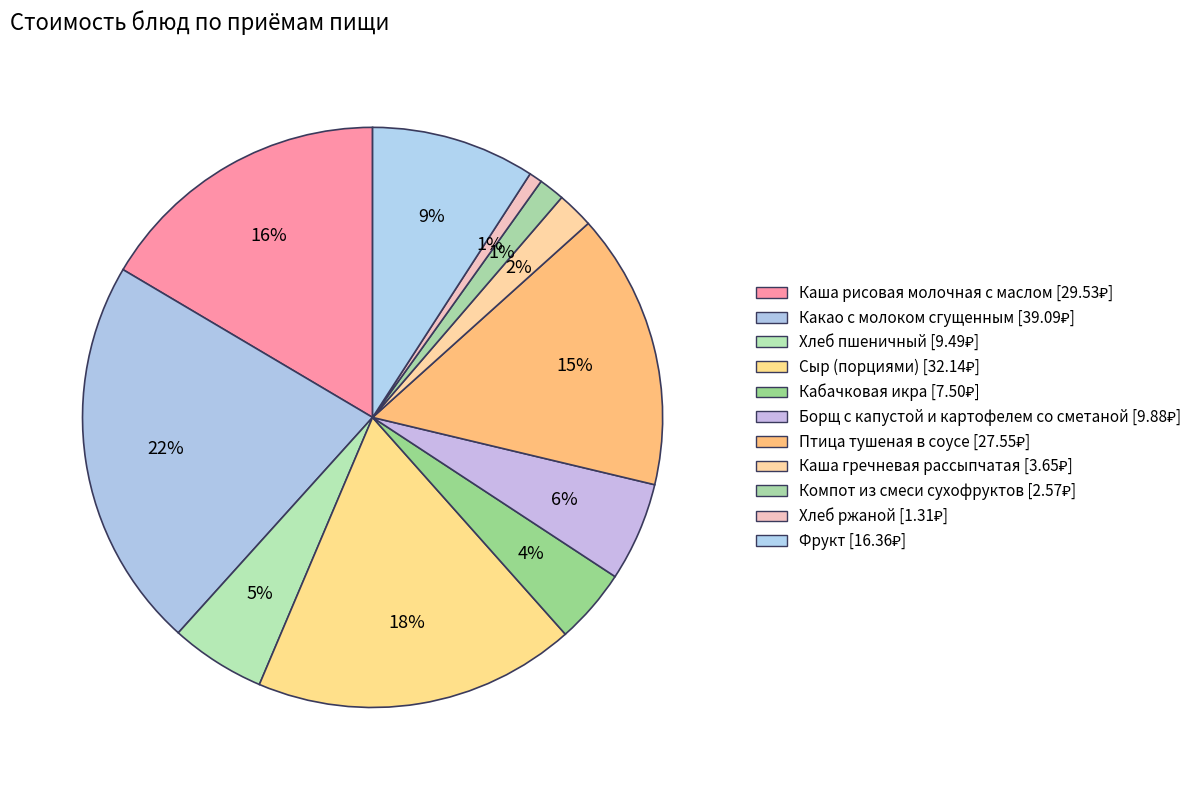

The Фрукт slice represents 9% of the pie. True or false?

True